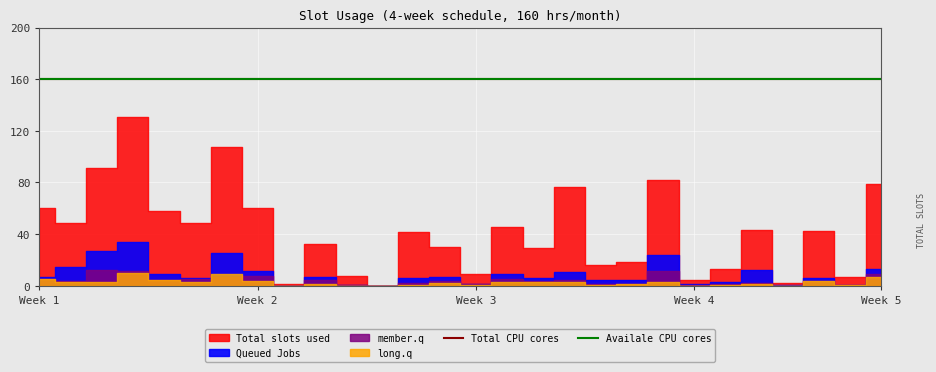

What are all the series names shown in the legend?

Total slots used, Queued Jobs, member.q, long.q, Total CPU cores, Availale CPU cores